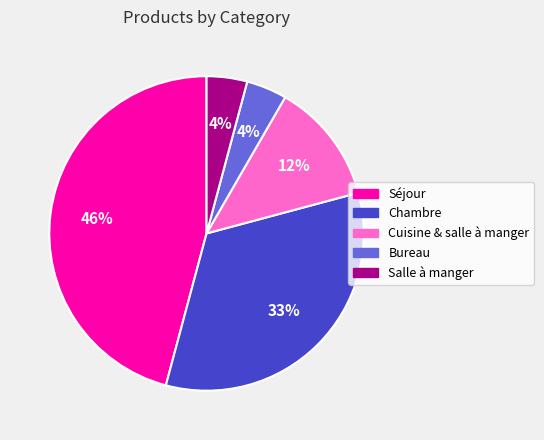

To the nearest percent, what portion does Salle à manger represent?

4%